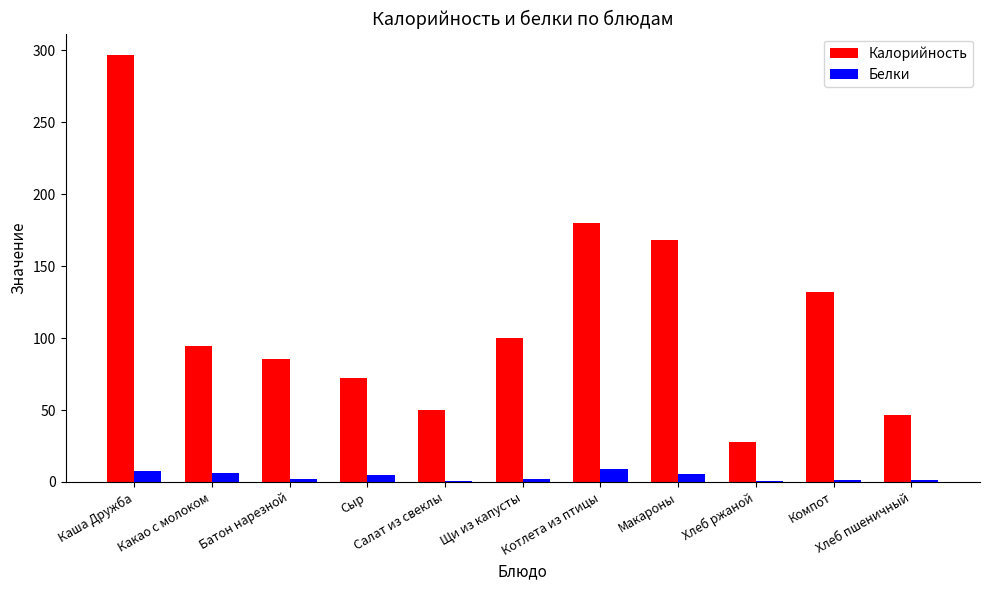

The Калорийность series shows 179.8 at Котлета из птицы. True or false?

True